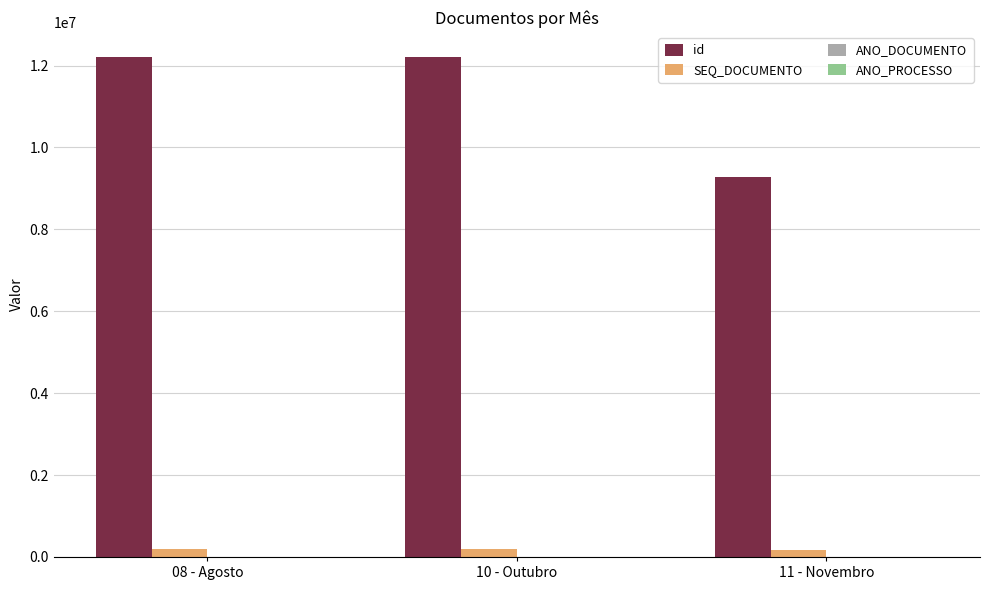

What is the greatest value displayed?

12211571